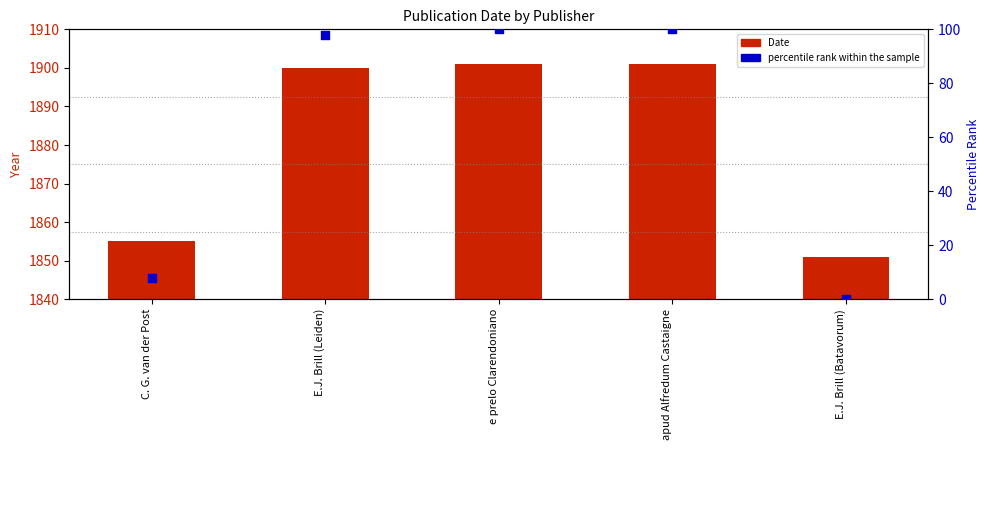

Is the value of Date at E.J. Brill (Batavorum) greater than the value of percentile rank within the sample at apud Alfredum Castaigne?

Yes